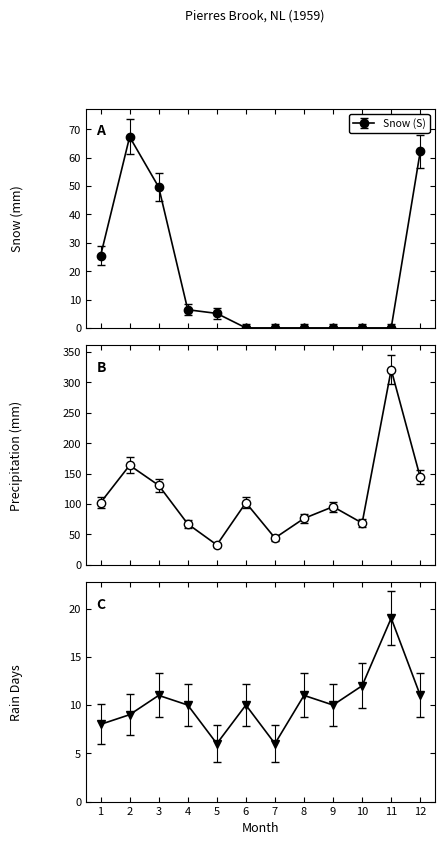

What is the difference between the highest and lowest values at 9?

95.5